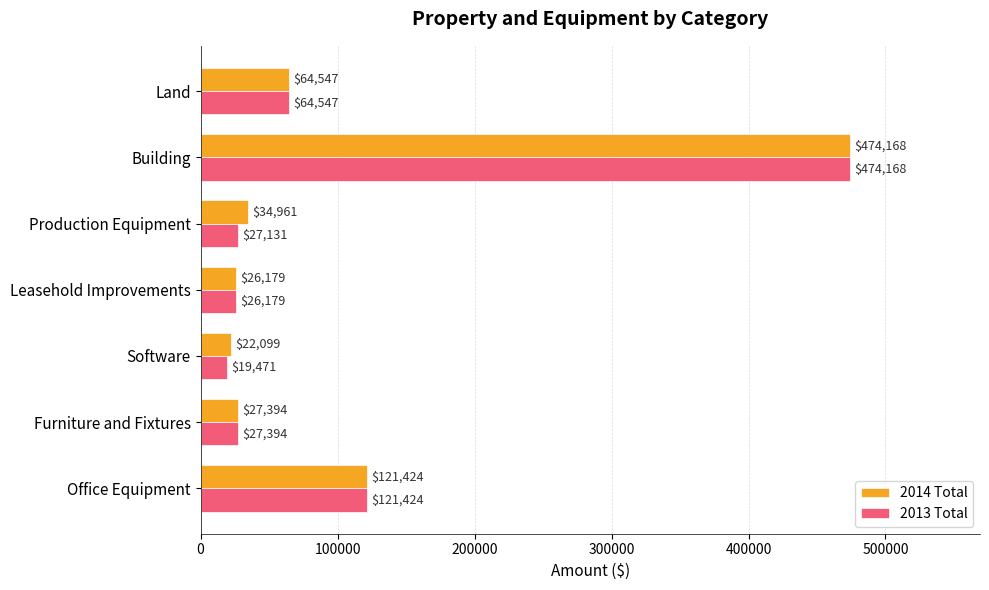

Rank the categories by 2013 Total value from highest to lowest.

Building, Office Equipment, Land, Furniture and Fixtures, Production Equipment, Leasehold Improvements, Software